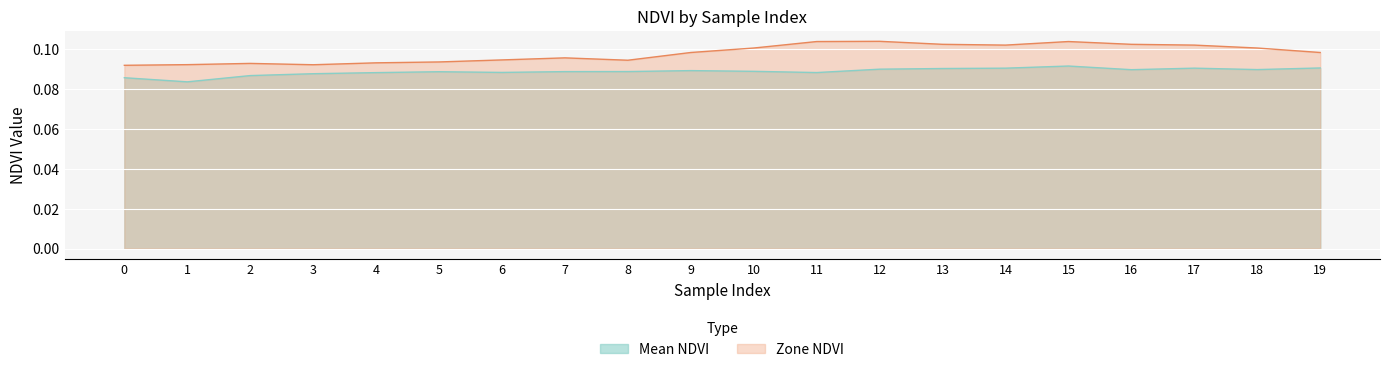

How many distinct data groups are displayed?

2